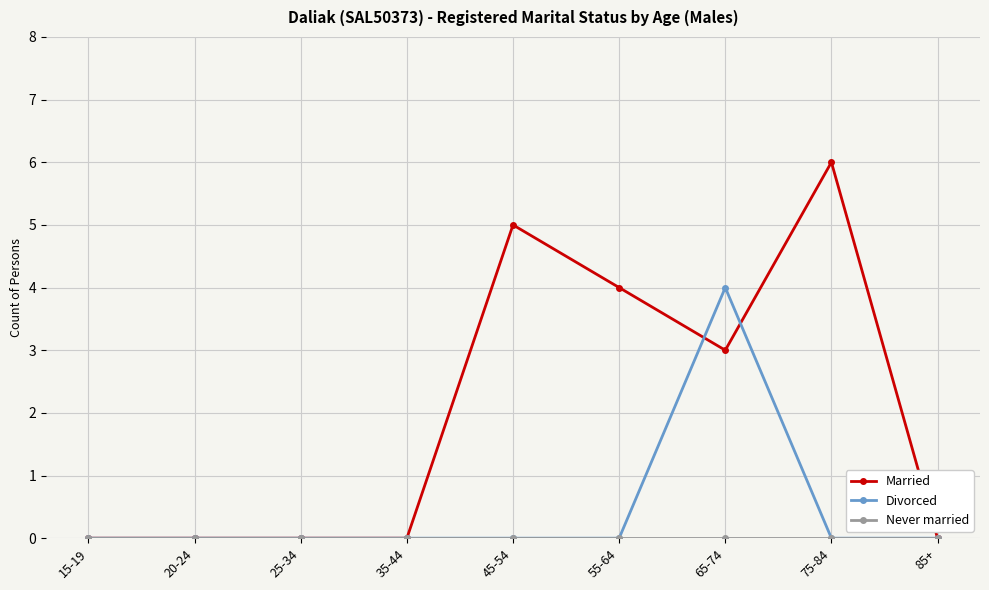

At which category is the sum across all series the highest?

65-74